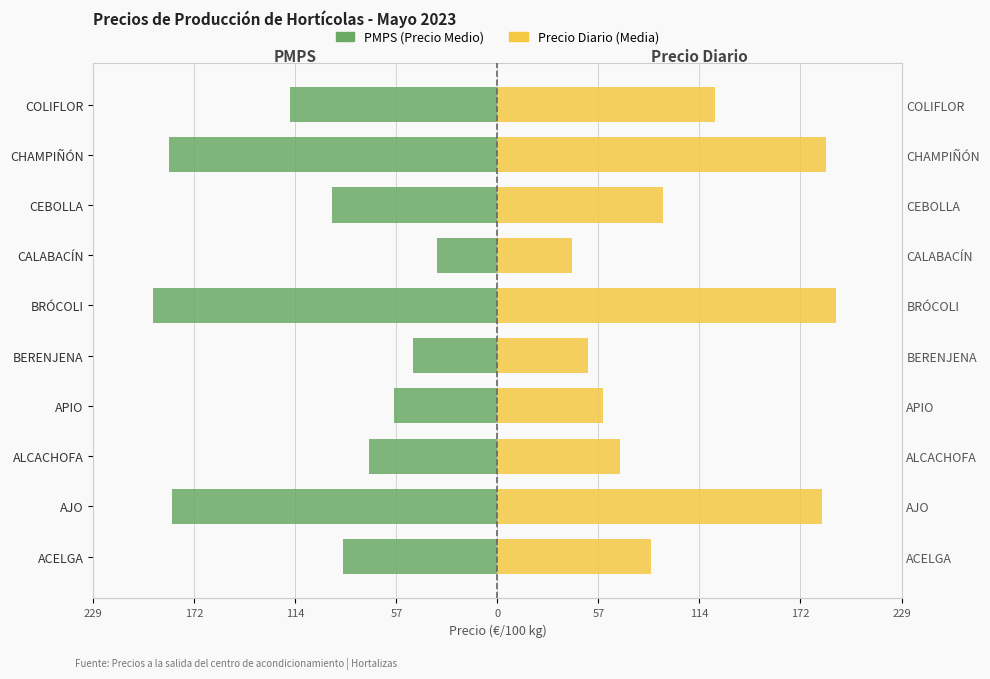

What is the greatest value displayed?

192.5